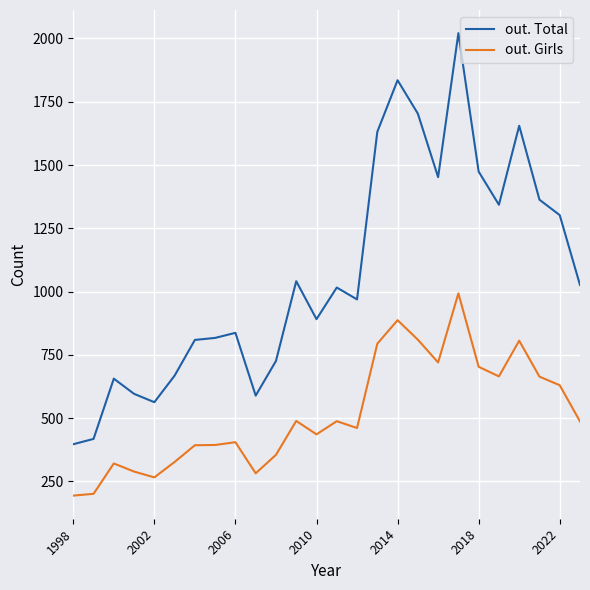

List the series in order of their peak value, lowest first.

out. Girls, out. Total